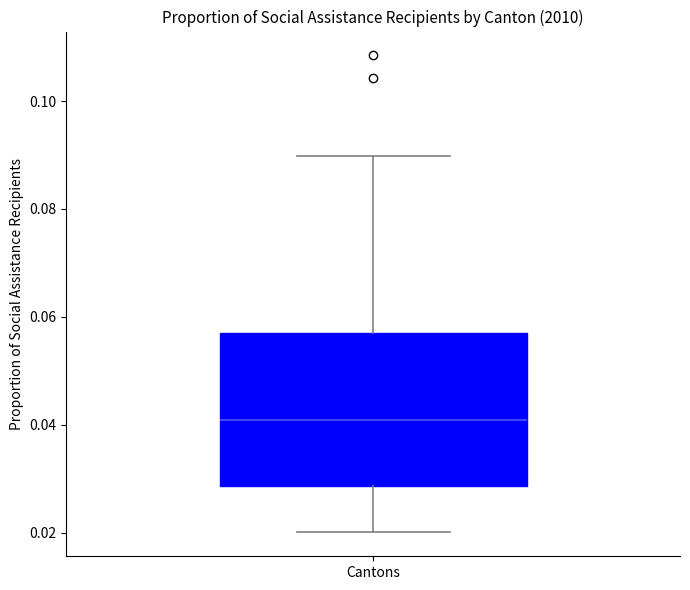

Where is the upper edge of the box for Cantons on the y-axis? The values are not printed on the chart, so give them approximately, as read against the axis.

0.058